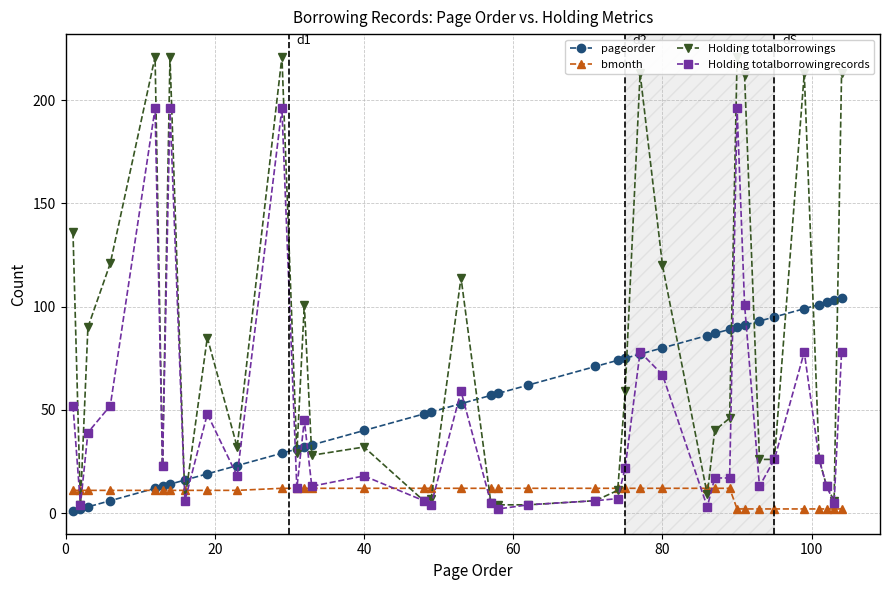

How many values in the pageorder series are below 58?

19